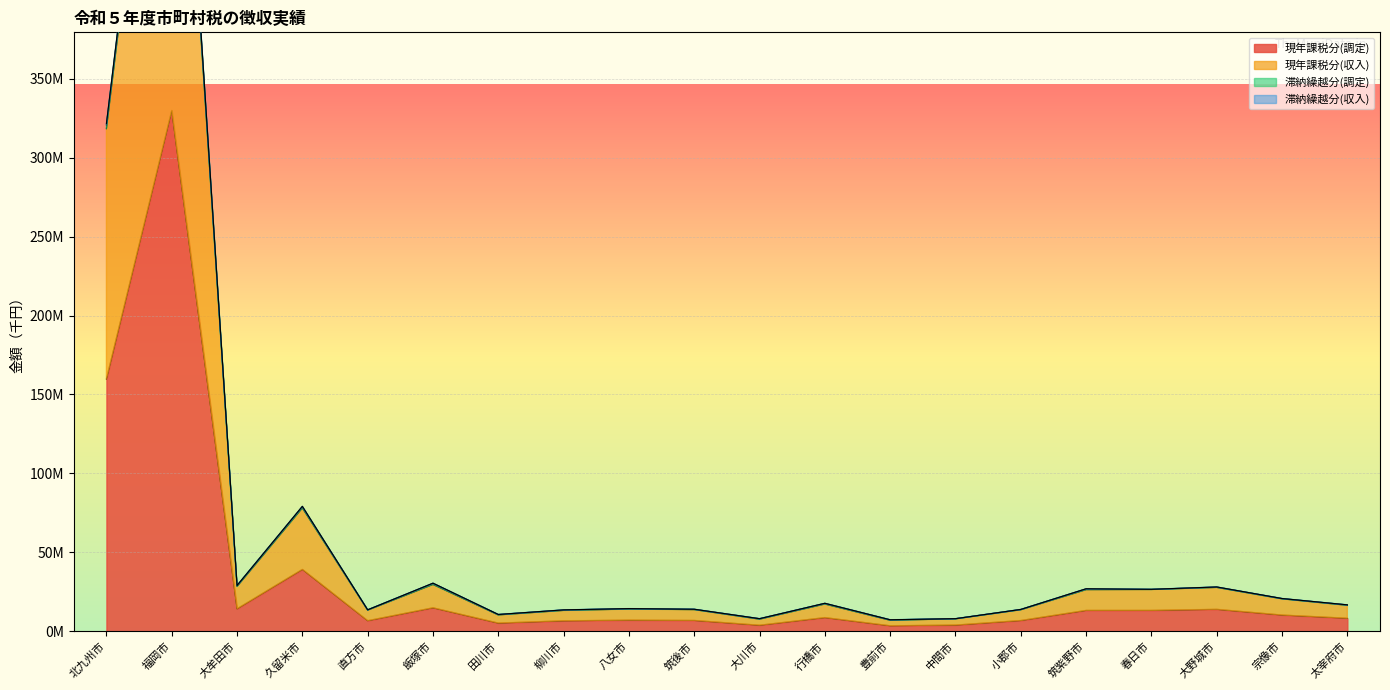

At how many categories does at least one series exceed 374211961?

1